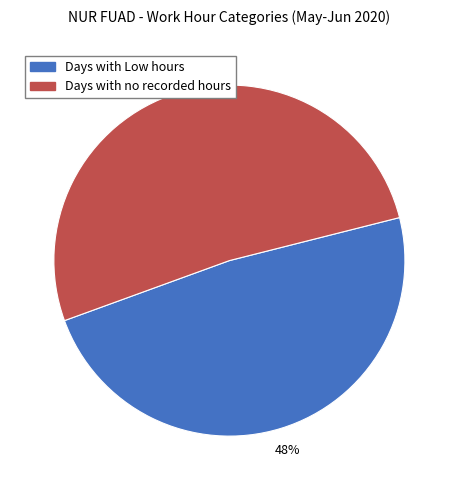

Is there a majority slice in this chart?

Yes